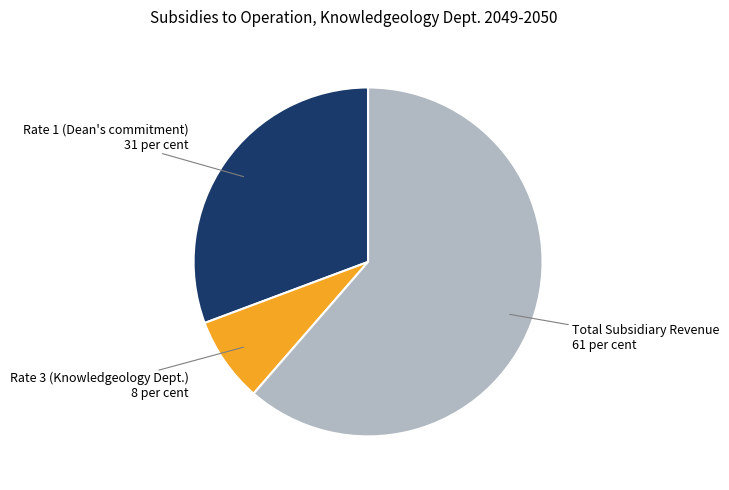

True or false: Rate 3 (Knowledgeology Dept.) accounts for 8% of the total.

True